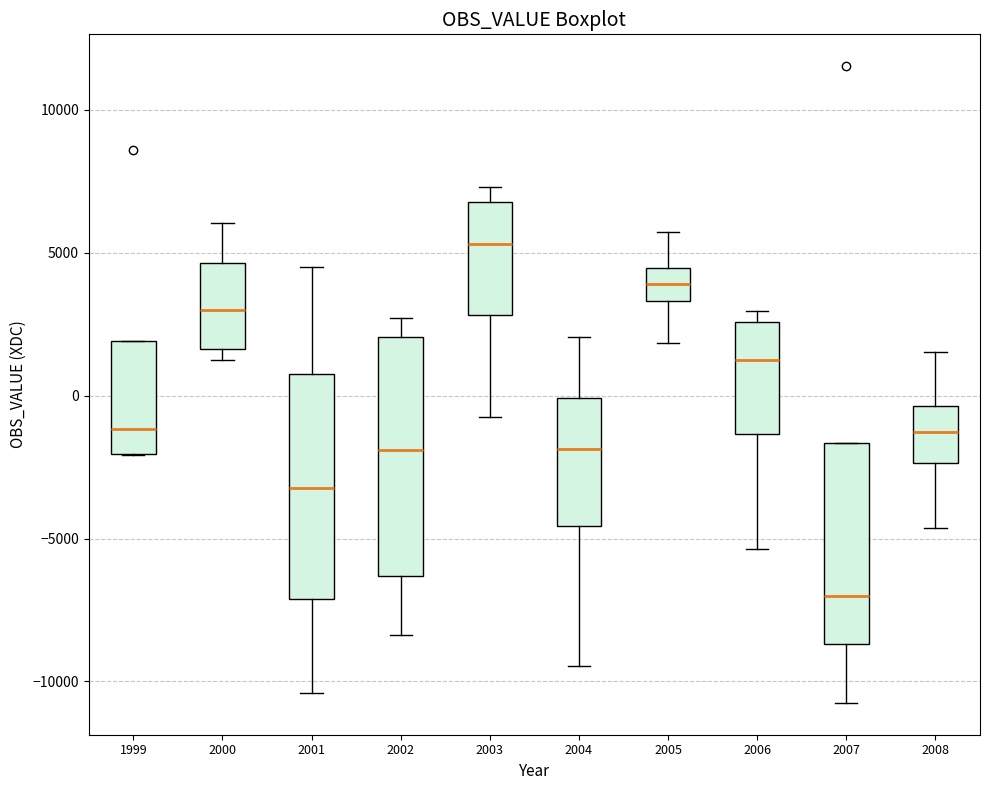

Reading left to right, transcribe this box plot: for each box, give where its median line is, the range the box spans, and where its two whiskers end, as read against the y-axis. The values are not printed on the chart, so give them approximately, as read against the axis.

1999: median -1000, box -2000 to 2000, whiskers -2000 to 2000
2000: median 3000, box 1500 to 4500, whiskers 1000 to 6000
2001: median -3500, box -7000 to 1000, whiskers -10500 to 4500
2002: median -2000, box -6500 to 2000, whiskers -8500 to 2500
2003: median 5500, box 3000 to 7000, whiskers -500 to 7500
2004: median -2000, box -4500 to 0, whiskers -9500 to 2000
2005: median 4000, box 3500 to 4500, whiskers 2000 to 5500
2006: median 1000, box -1500 to 2500, whiskers -5500 to 3000
2007: median -7000, box -8500 to -1500, whiskers -10500 to -1500
2008: median -1500, box -2500 to -500, whiskers -4500 to 1500